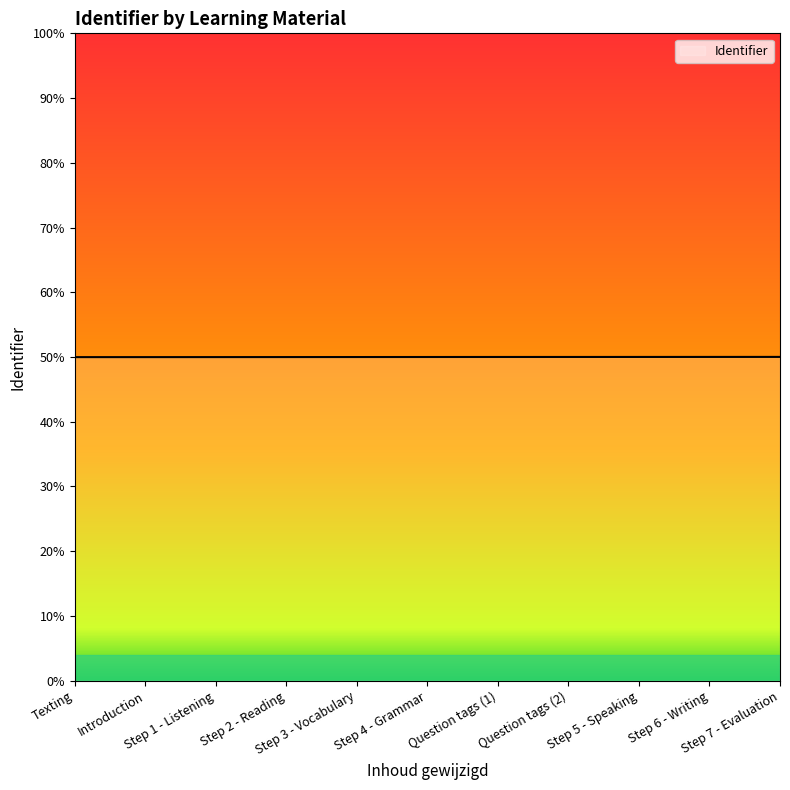

The value at Step 7 - Evaluation is 8624324. True or false?

False